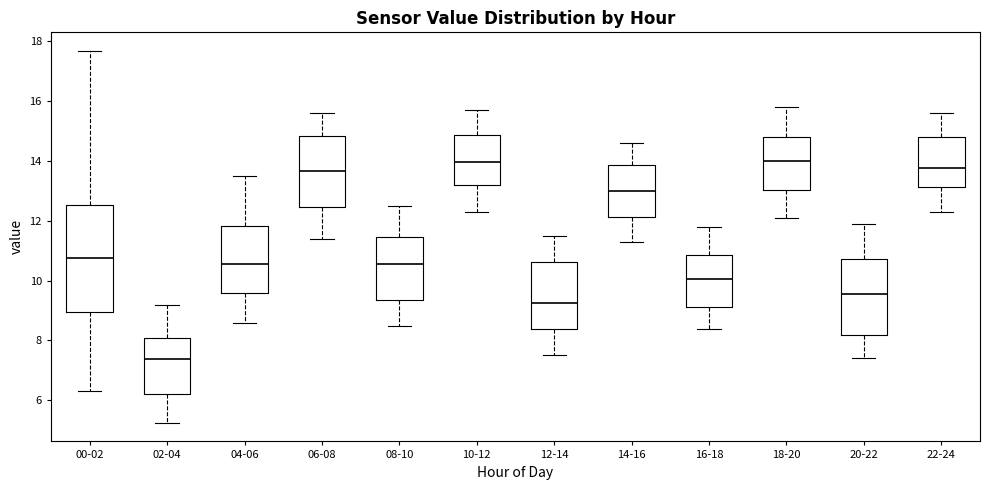

Where is the upper edge of the box for 16-18 on the y-axis? The values are not printed on the chart, so give them approximately, as read against the axis.

10.8